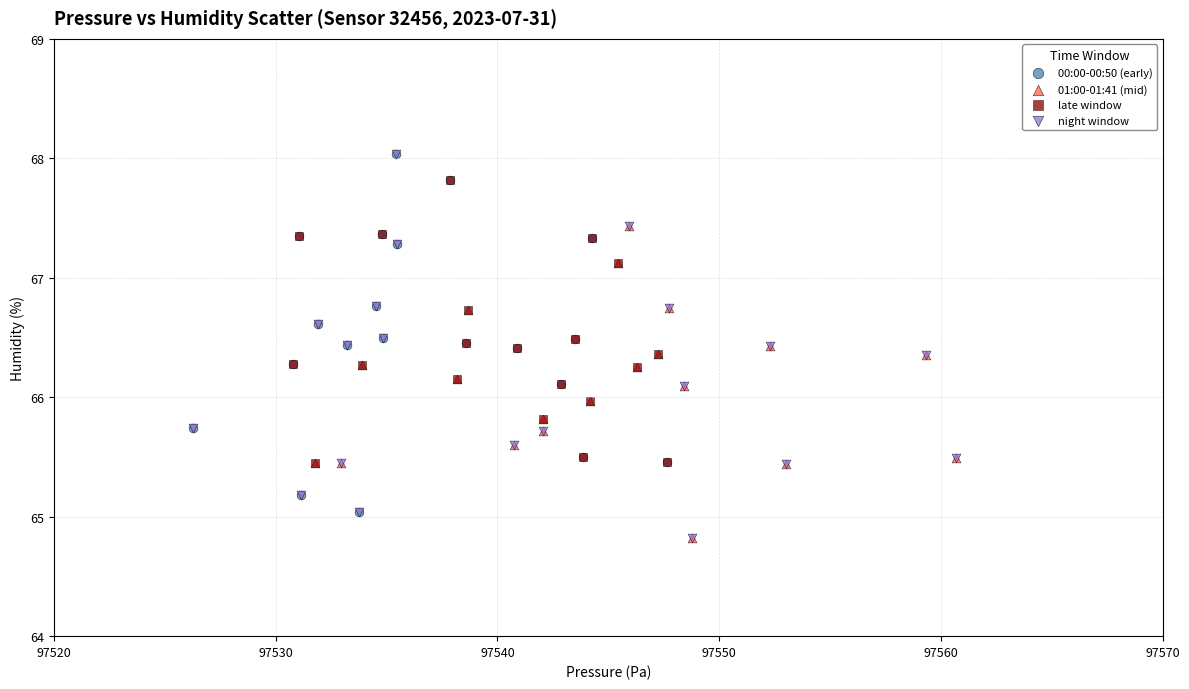

What are all the series names shown in the legend?

00:00-00:50 (early), 01:00-01:41 (mid), late window, night window